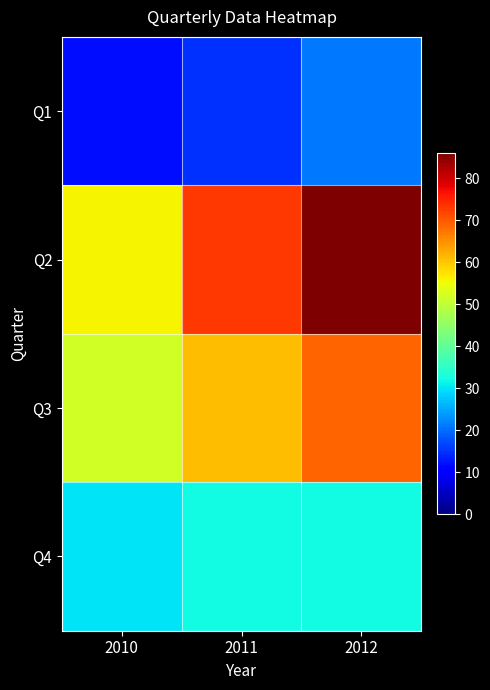

What is the greatest value displayed?

86